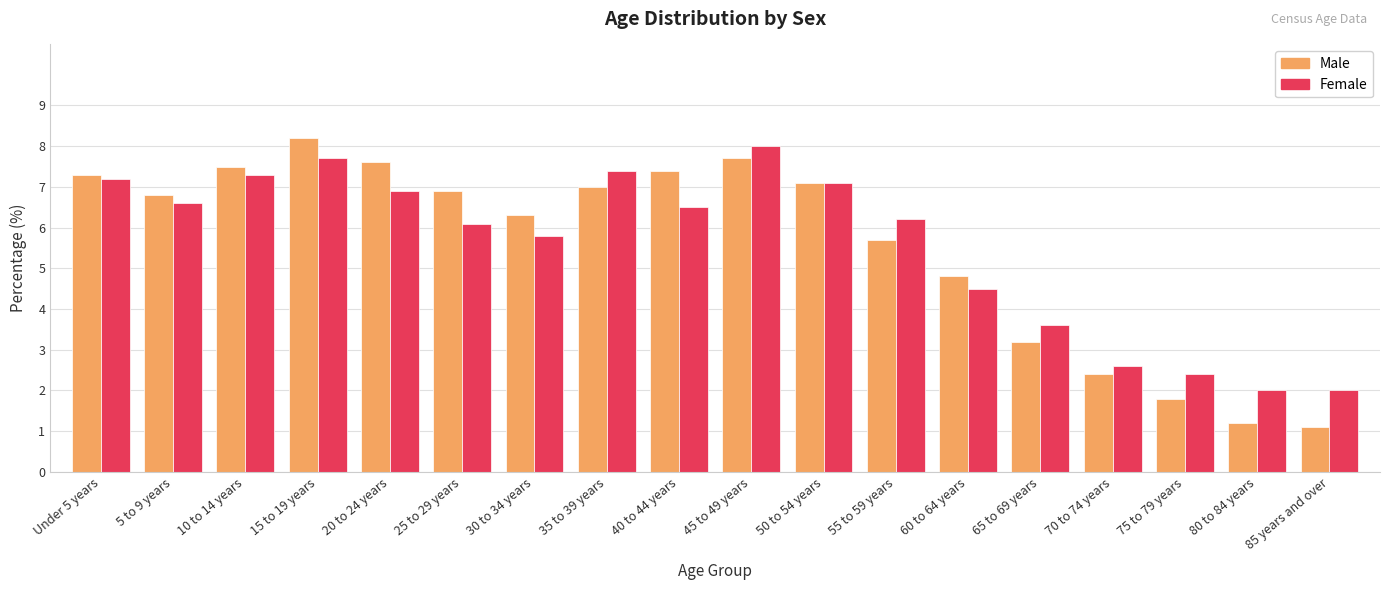

What is the minimum value for Female?

2.0